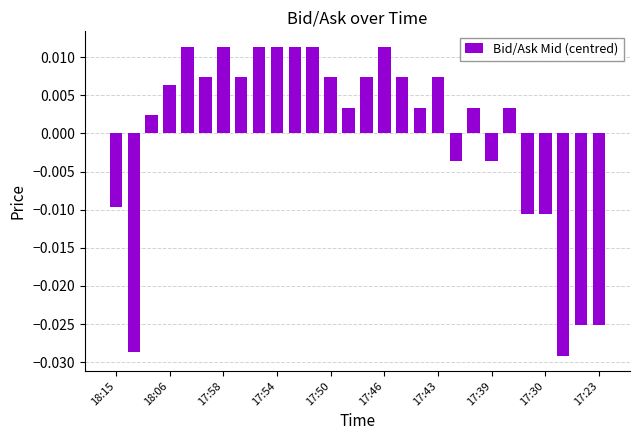

How many data points does each series have?

28